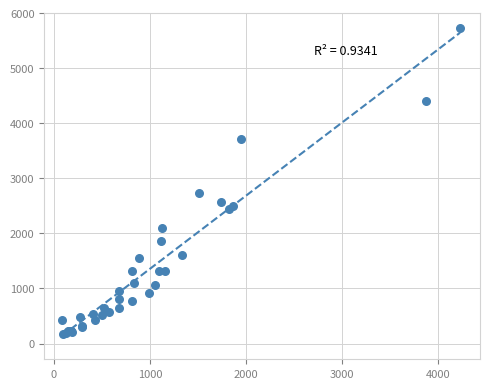

What Y value in the scatter plot is closest to 2944?

2739.4